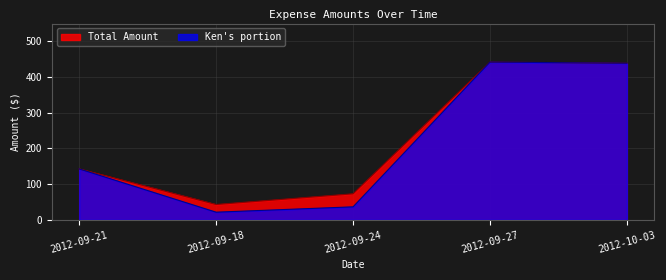

Rank the categories by Total Amount value from highest to lowest.

2012-09-27, 2012-10-03, 2012-09-21, 2012-09-24, 2012-09-18